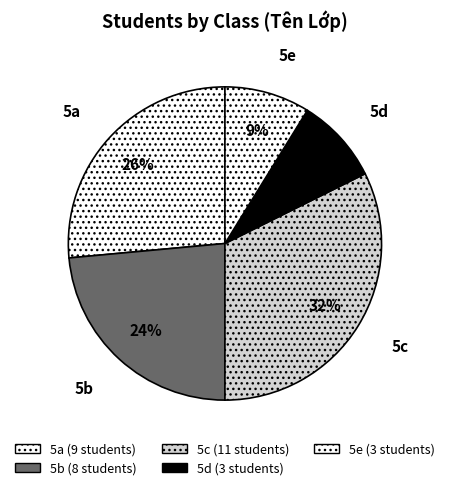

To the nearest percent, what is the combined percentage of 5a and 5e?

35%